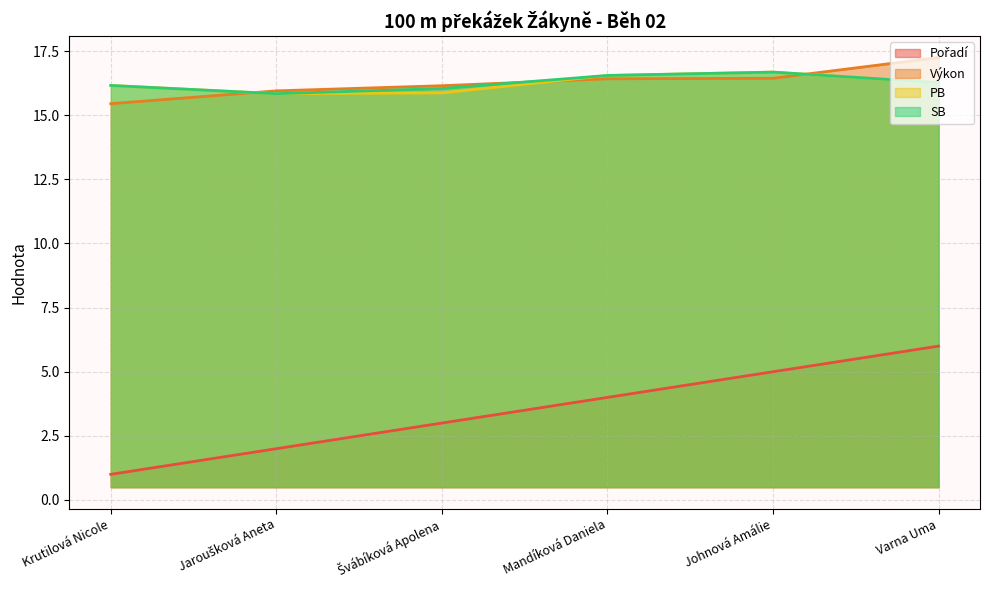

What are all the series names shown in the legend?

Pořadí, Výkon, PB, SB